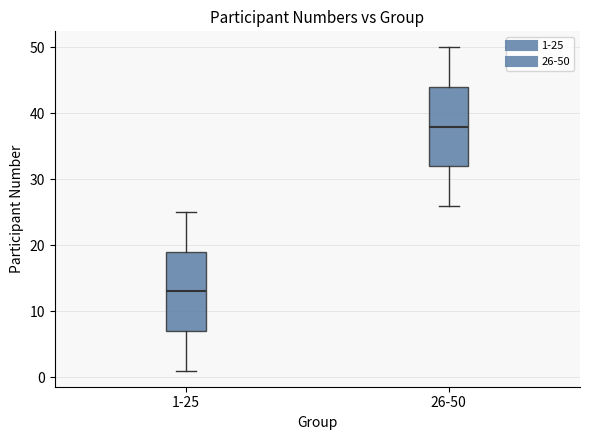

Reading left to right, transcribe this box plot: for each box, give where its median line is, the range the box spans, and where its two whiskers end, as read against the y-axis. The values are not printed on the chart, so give them approximately, as read against the axis.

1-25: median 13, box 7 to 19, whiskers 1 to 25
26-50: median 38, box 32 to 44, whiskers 26 to 50